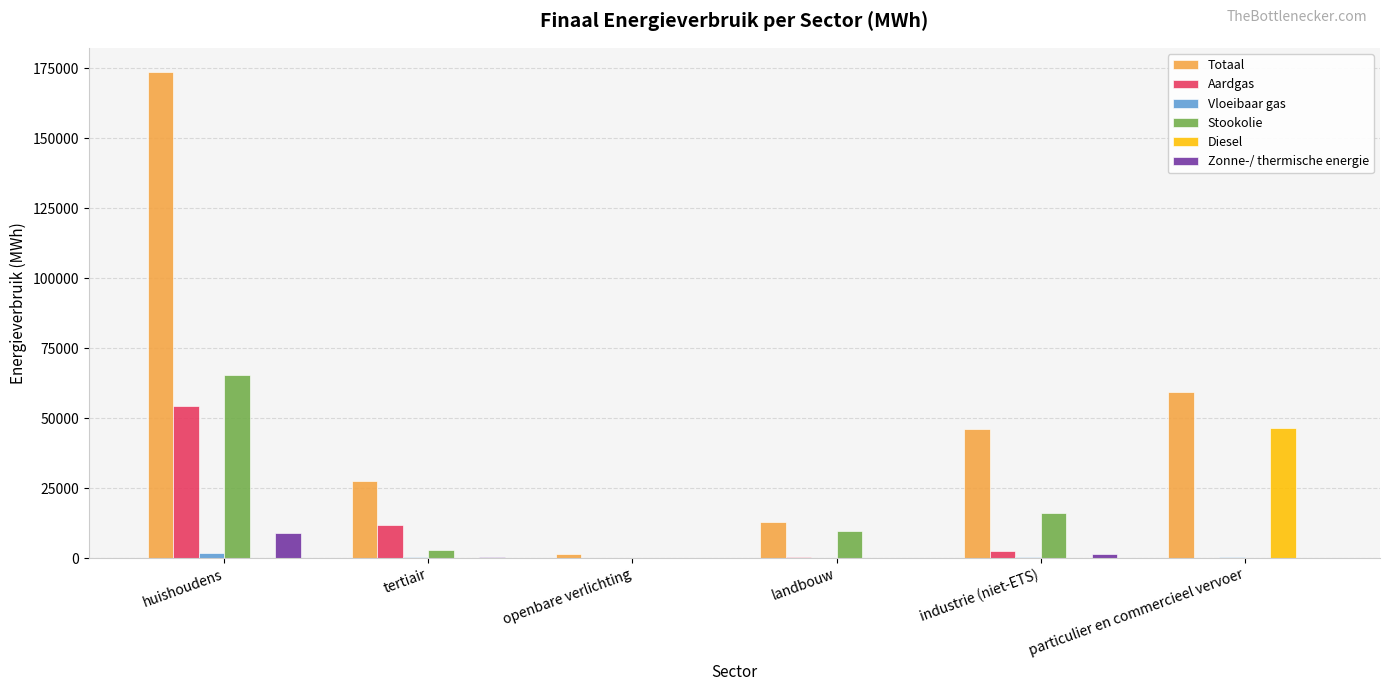

Which series has the largest total across all categories?

Totaal